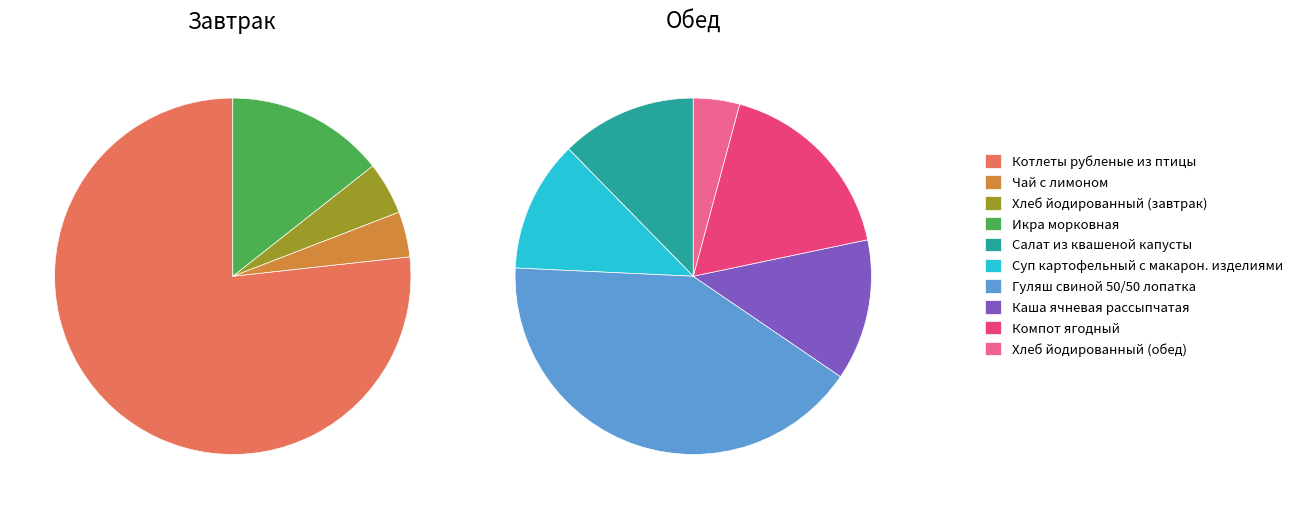

True or false: 4 accounts for 20% of the total.

False